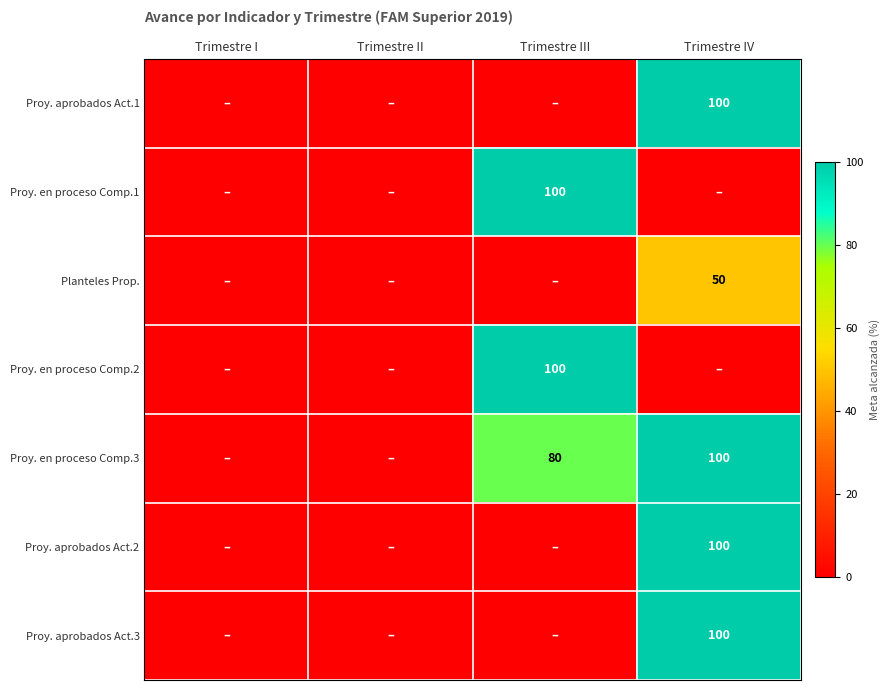

The value of Proy. en proceso Comp.1 at Trimestre III is 161. True or false?

False